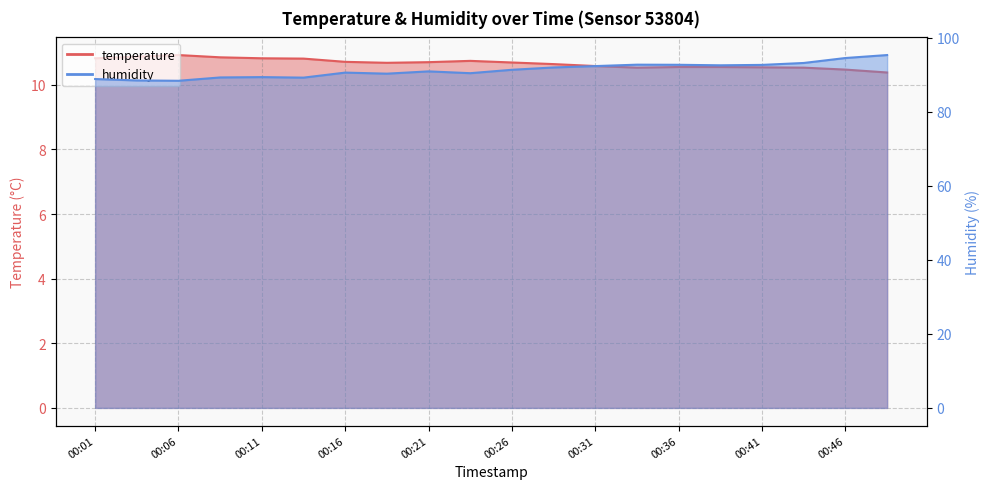

At 00:03, list the series in order from smallest to largest.

temperature, humidity